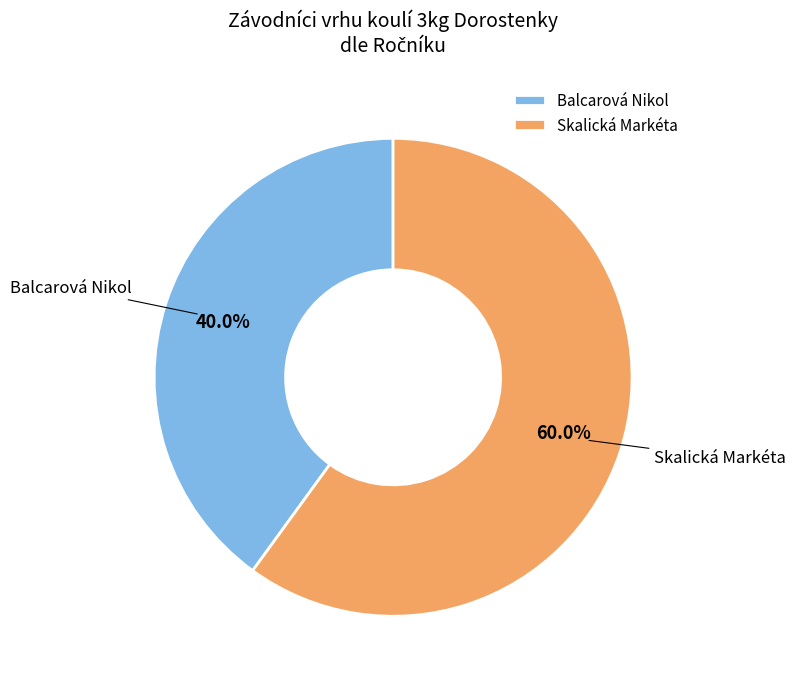

What percentage is the Skalická Markéta slice, to the nearest percent?

60%